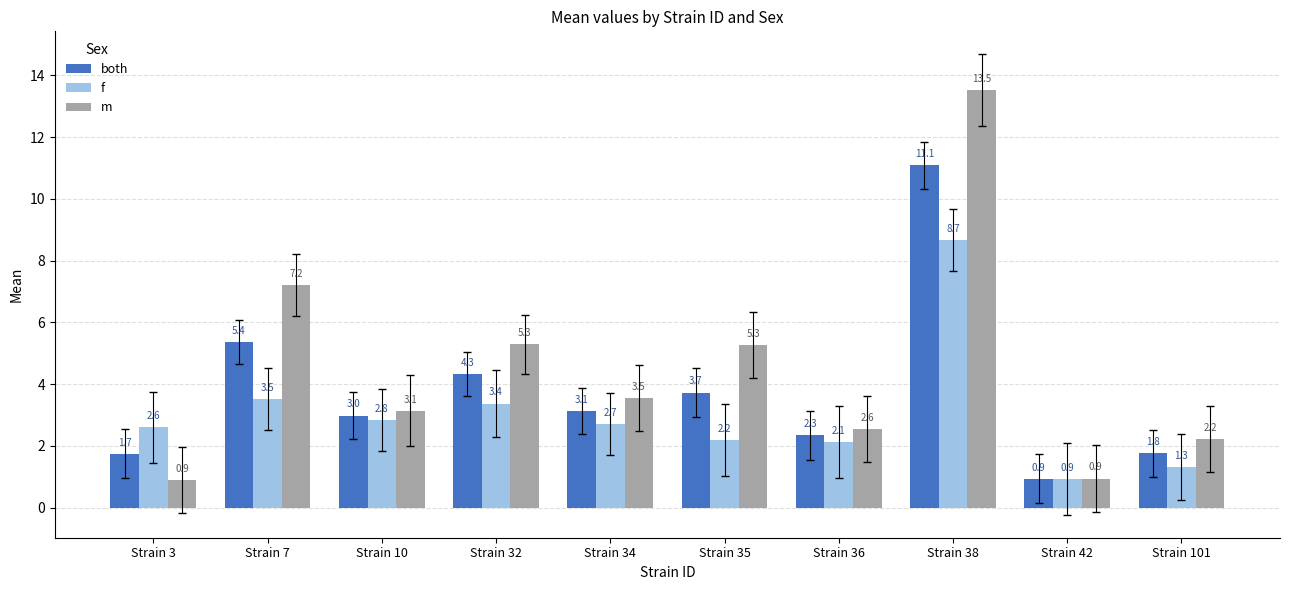

Does the chart contain any negative values?

No